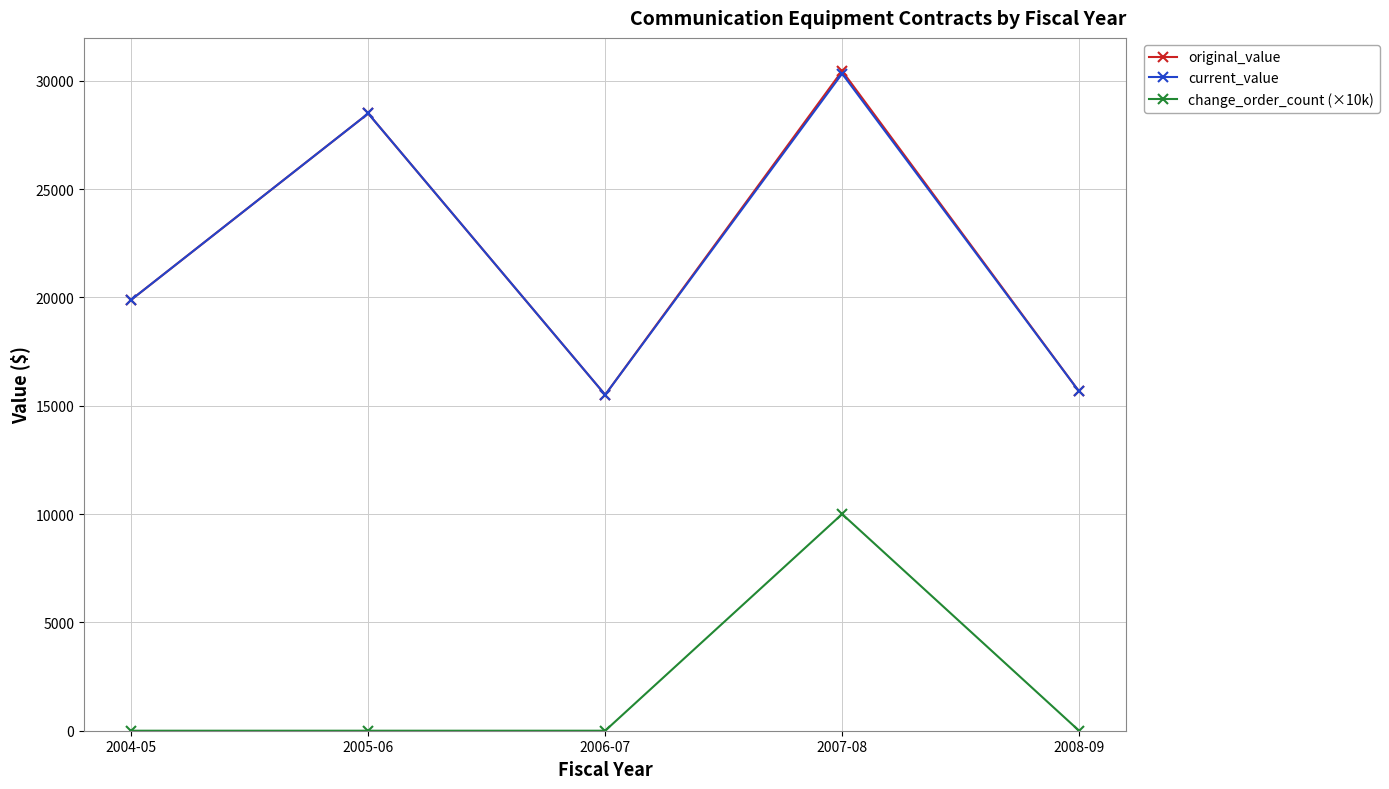

At how many categories does at least one series exceed 6694?

5